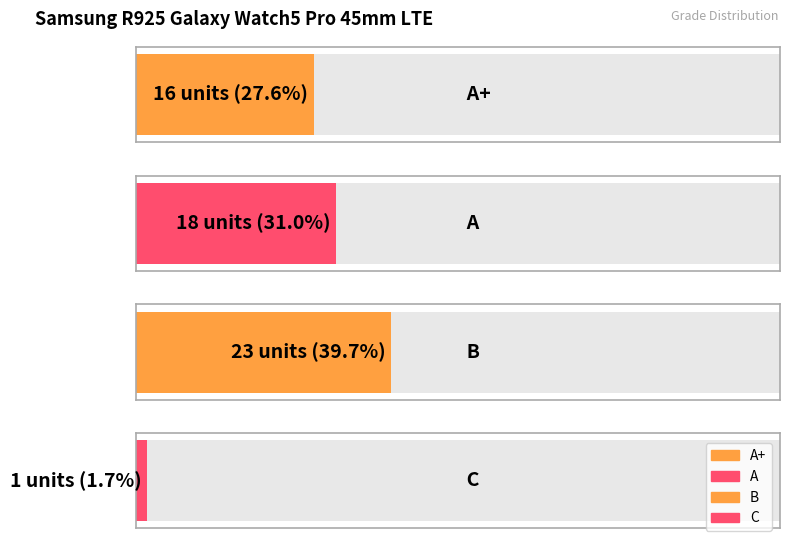

What is the change in value from B to C?

-22